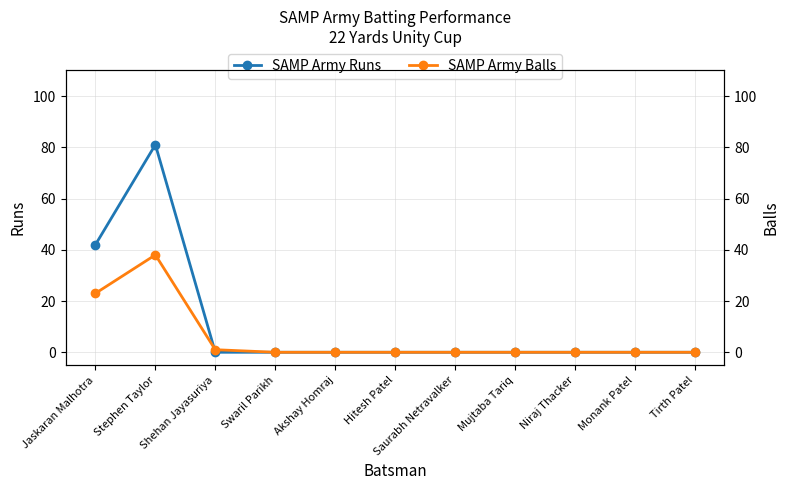

What is the label of the 9th point from the right?

Shehan Jayasuriya